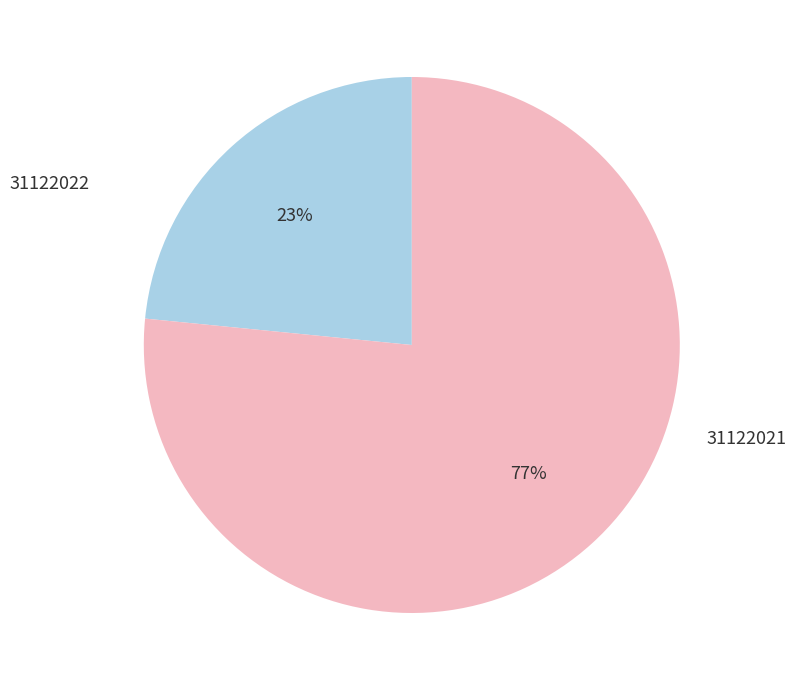

To the nearest percent, what is the average slice percentage?

50%